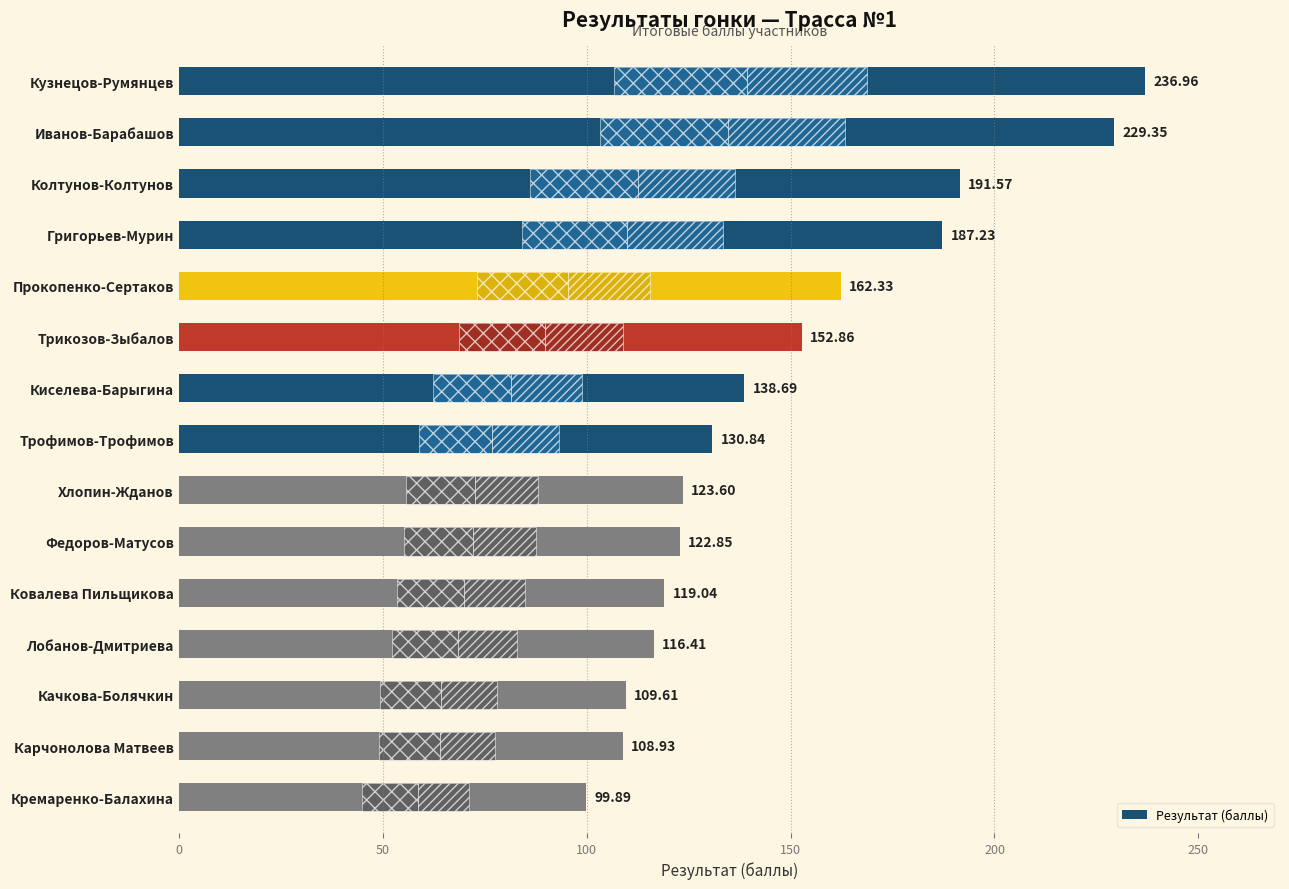

Where is the data nearest to the value 168?

Прокопенко-Сертаков